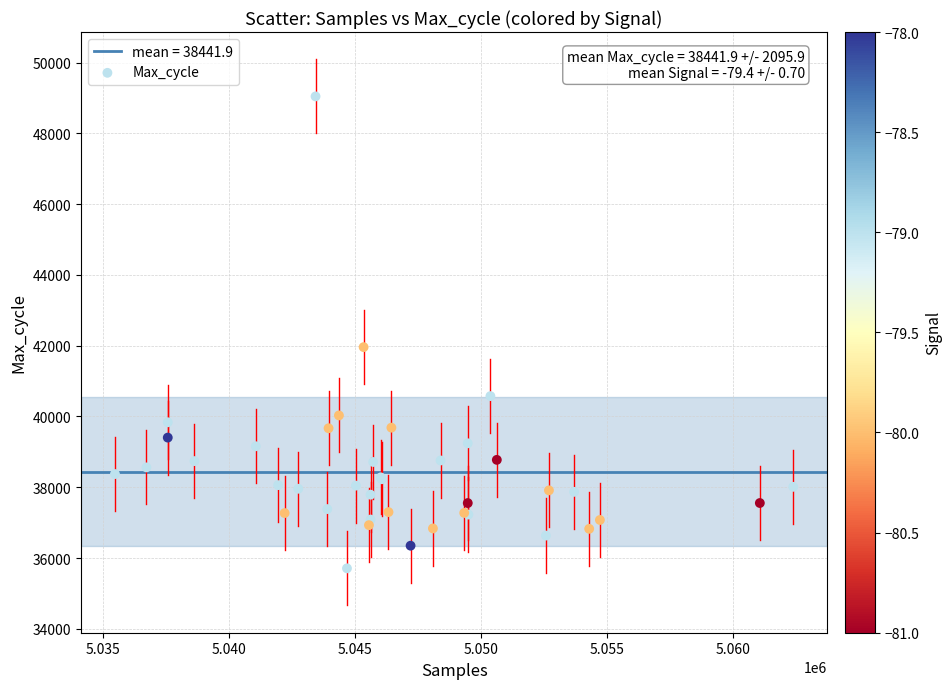

What Y value in the scatter plot is closest to 42377?

41960